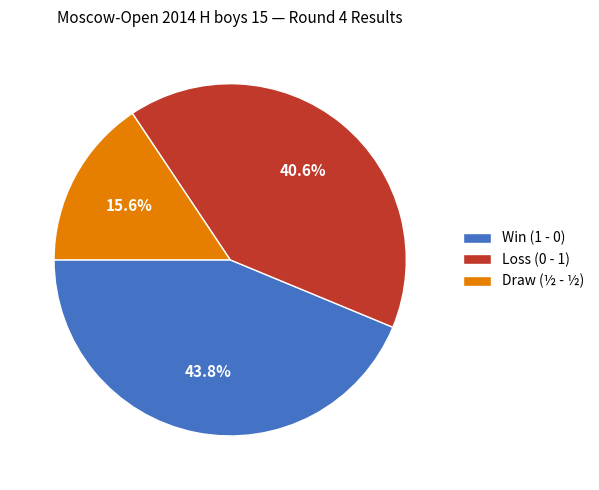

What percentage do Win (1 - 0) and Loss (0 - 1) together represent?

84.4%